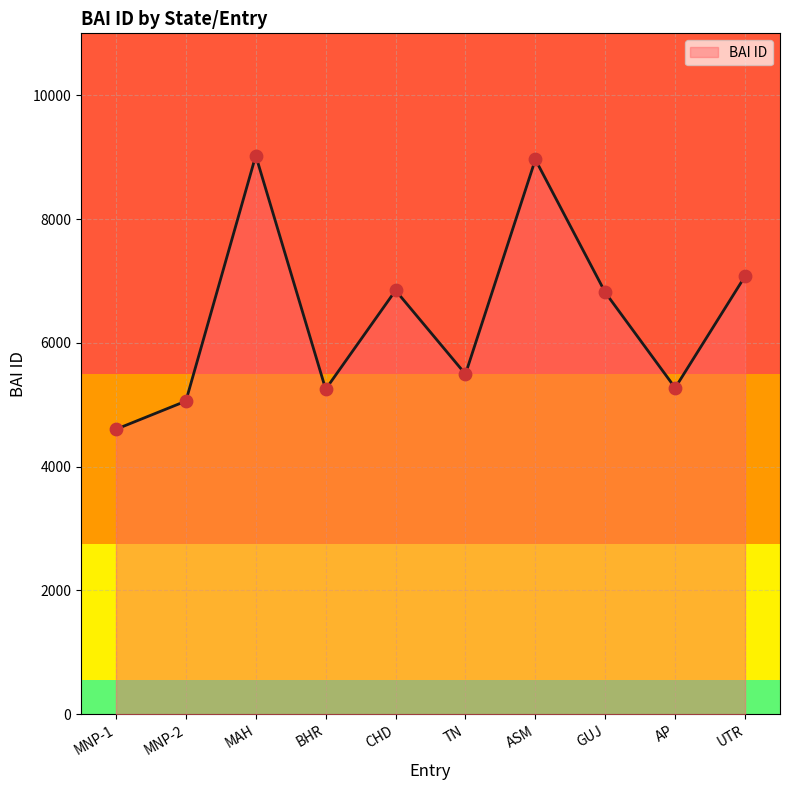

What is the ratio of the value at MAH to the value at MNP-1?

2.0